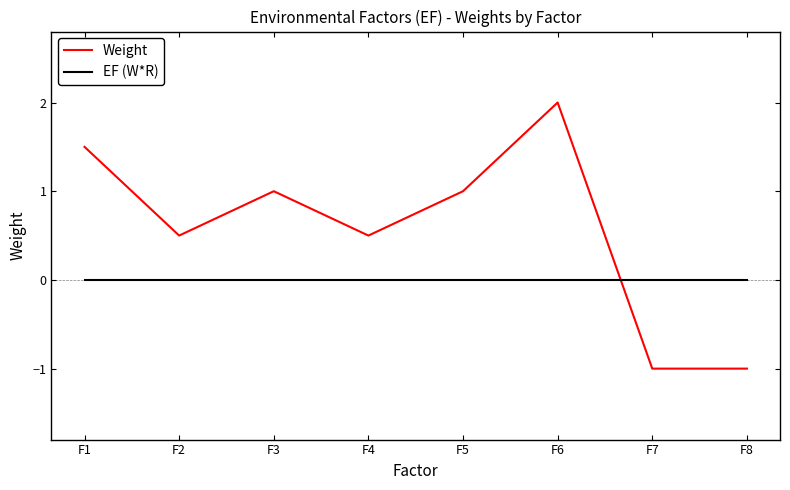

Which category has the highest value across all series?

F6